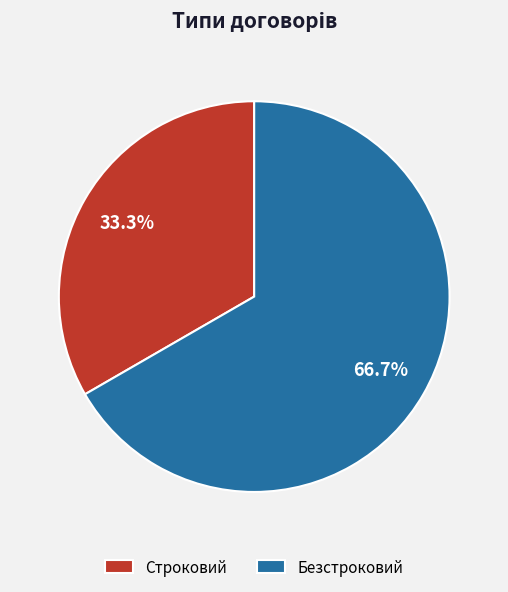

How many slices are in this pie chart?

2